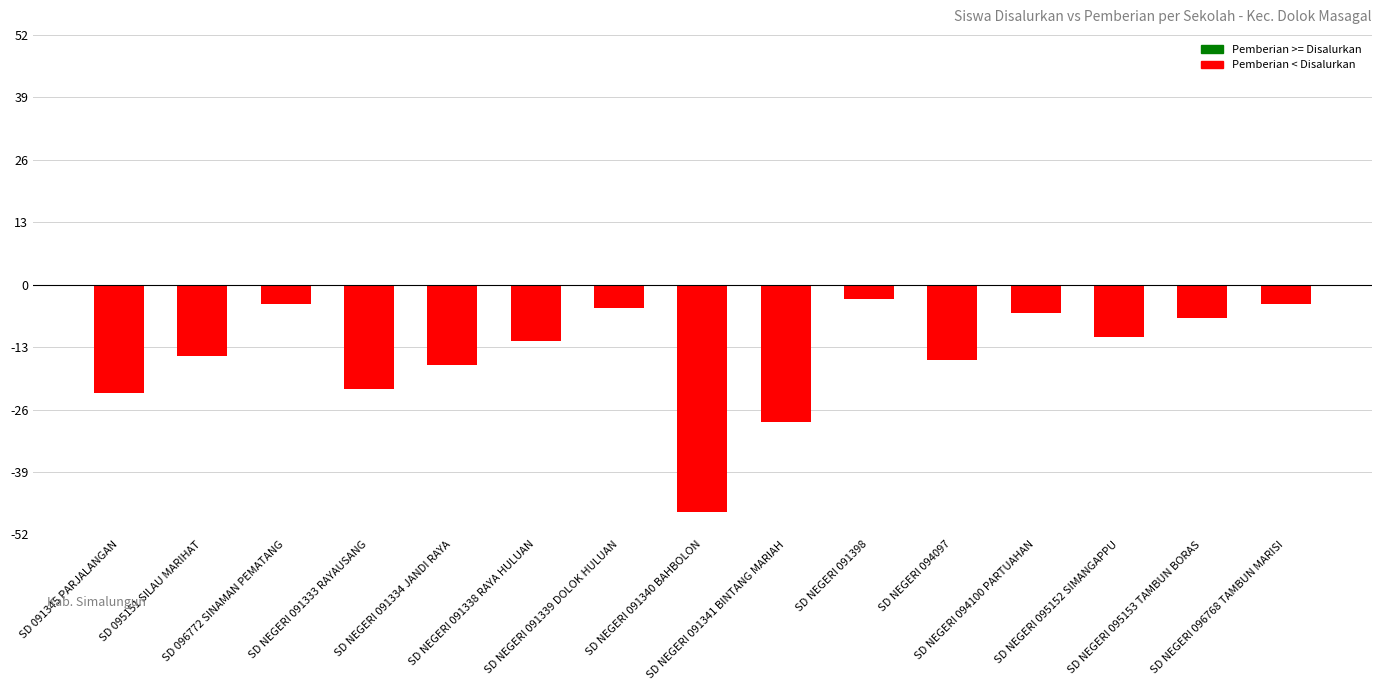

What is the sum of the values at SD NEGERI 096768 TAMBUN MARISI and SD 095151 SILAU MARIHAT?

-19